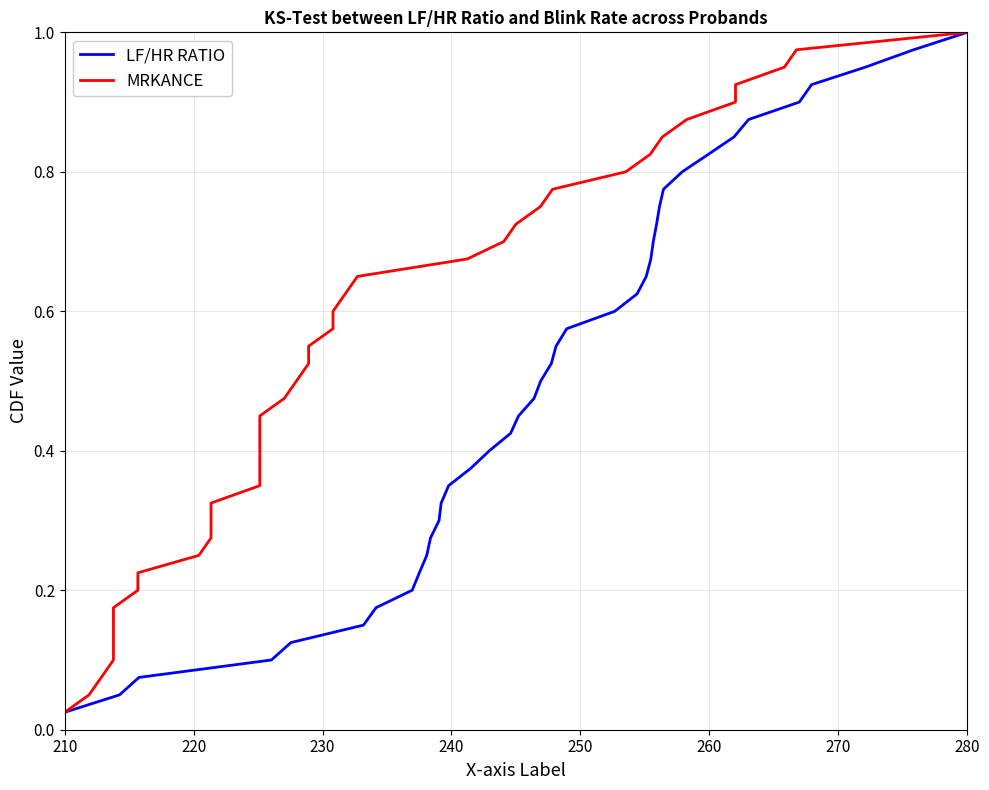

At which label does LF/HR RATIO reach its minimum?

210